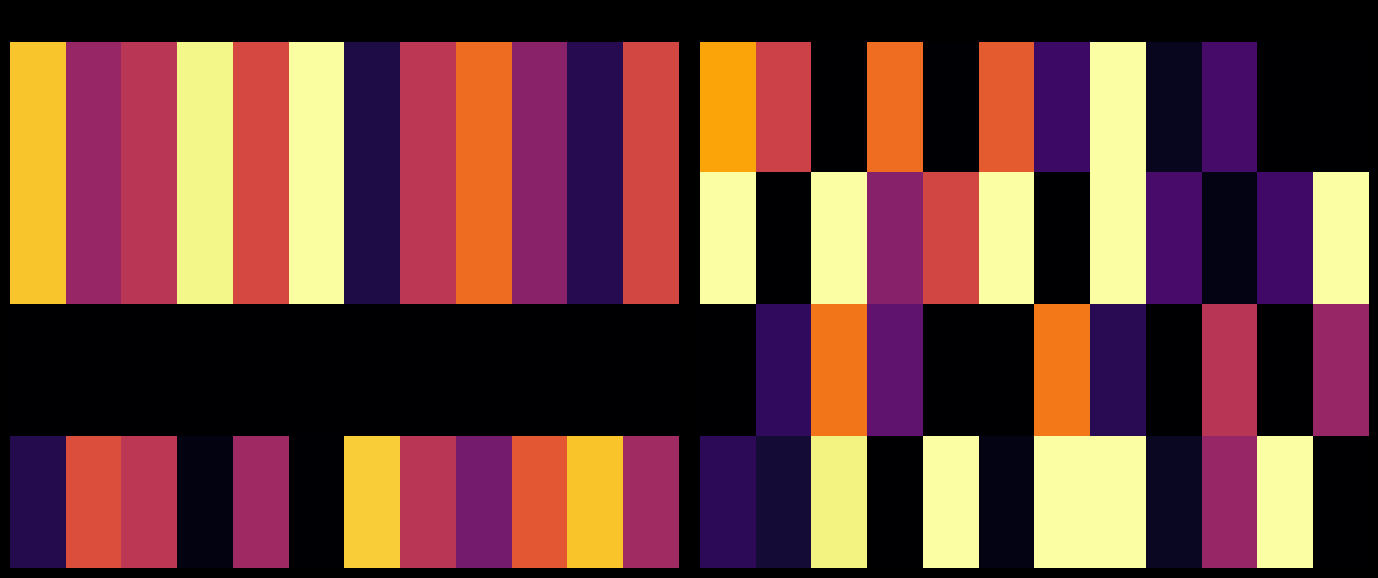

Which series has the largest total across all categories?

1.0